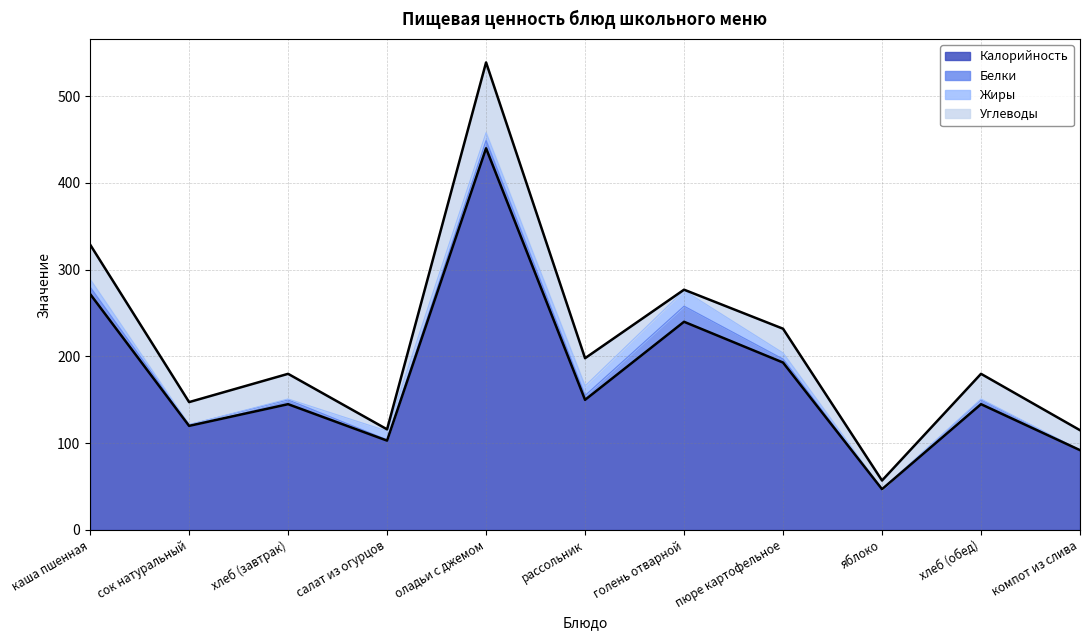

What is the maximum value for Углеводы?

81.0